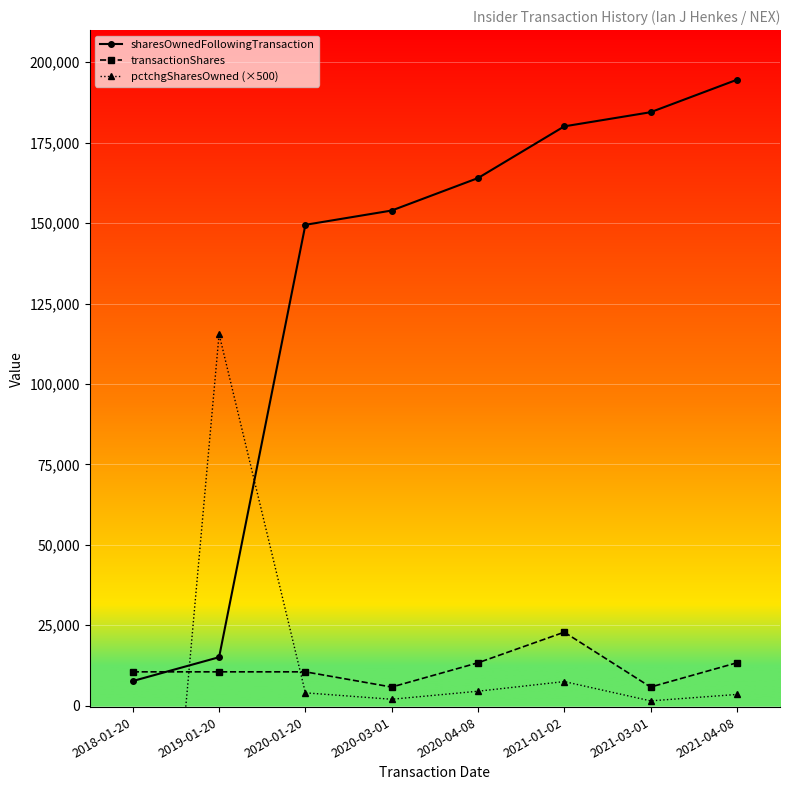

What are all the series names shown in the legend?

sharesOwnedFollowingTransaction, transactionShares, pctchgSharesOwned (×500)